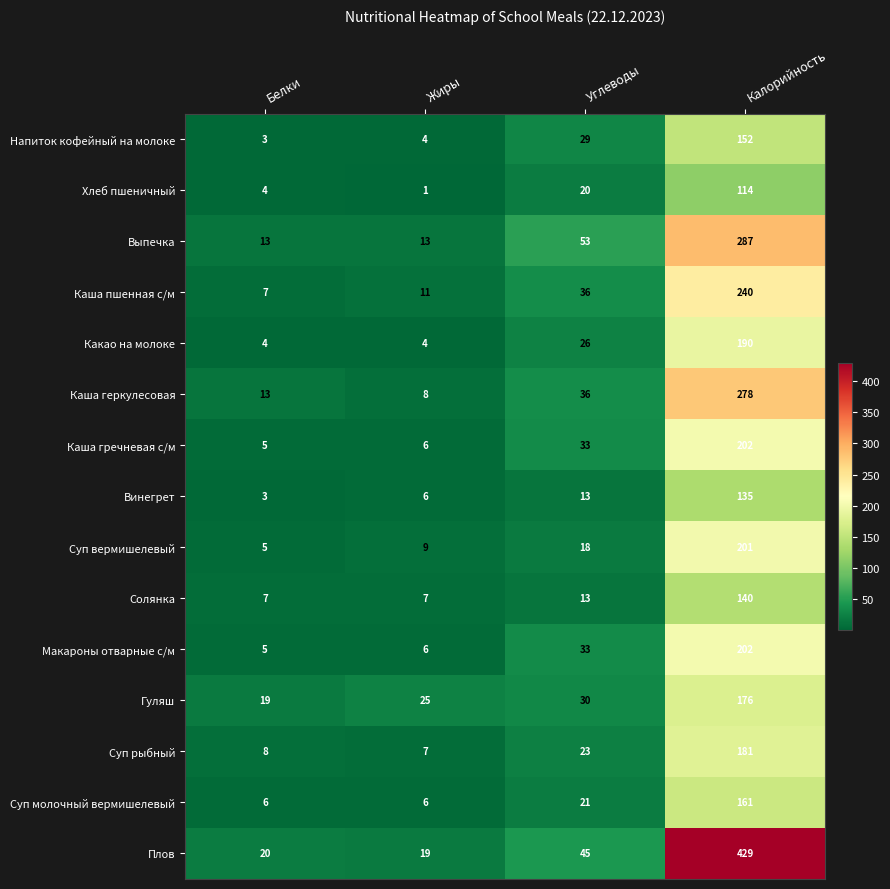

What is the greatest value displayed?

429